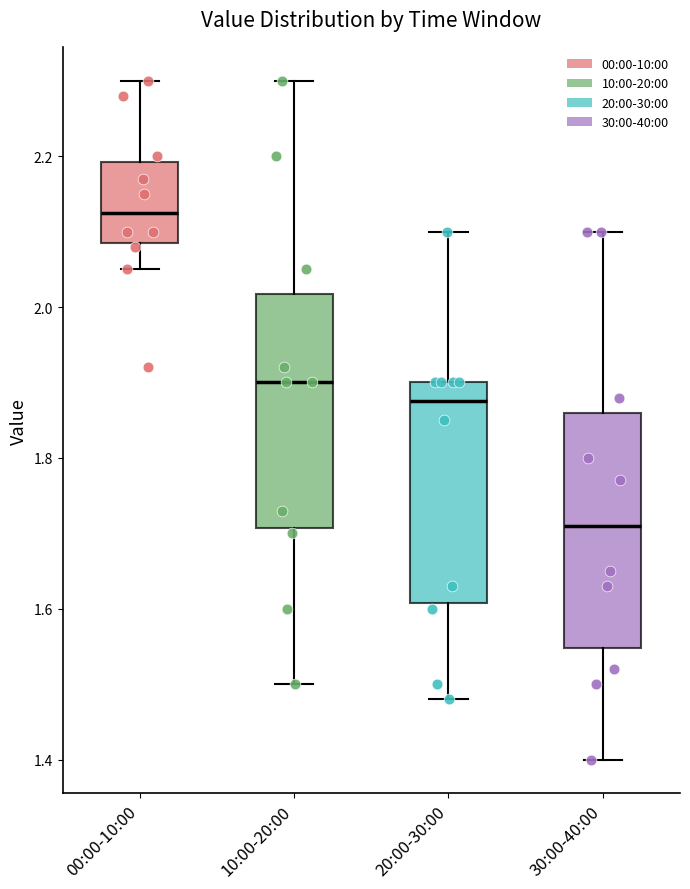

Where does the lower whisker of the box for 10:00-20:00 end on the y-axis? The values are not printed on the chart, so give them approximately, as read against the axis.

1.50